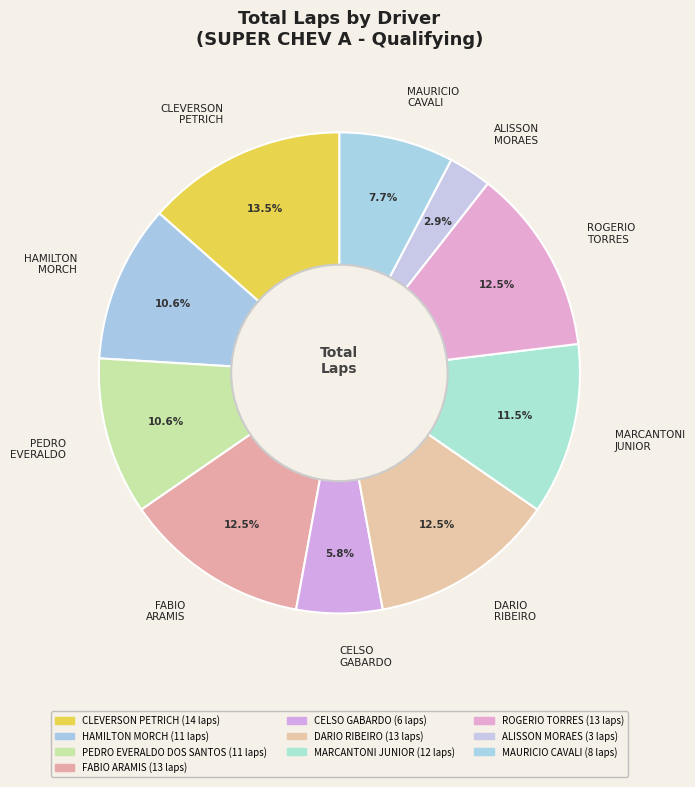

Does any single category account for the majority?

No